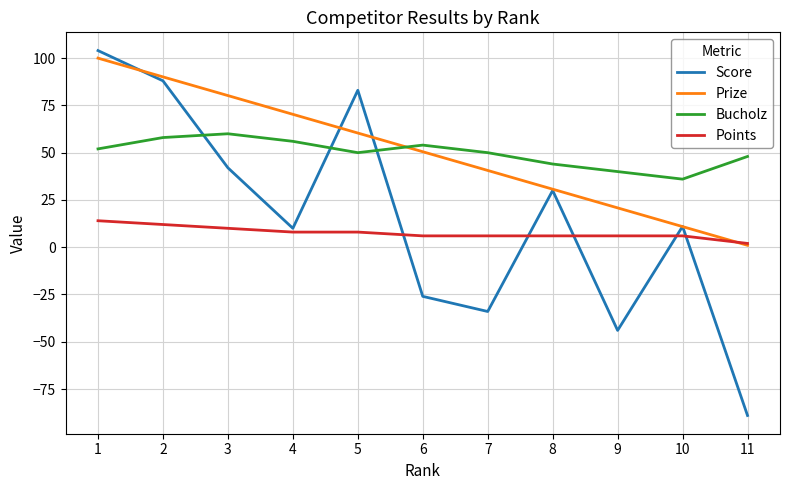

What is the minimum value for Points?

2.0